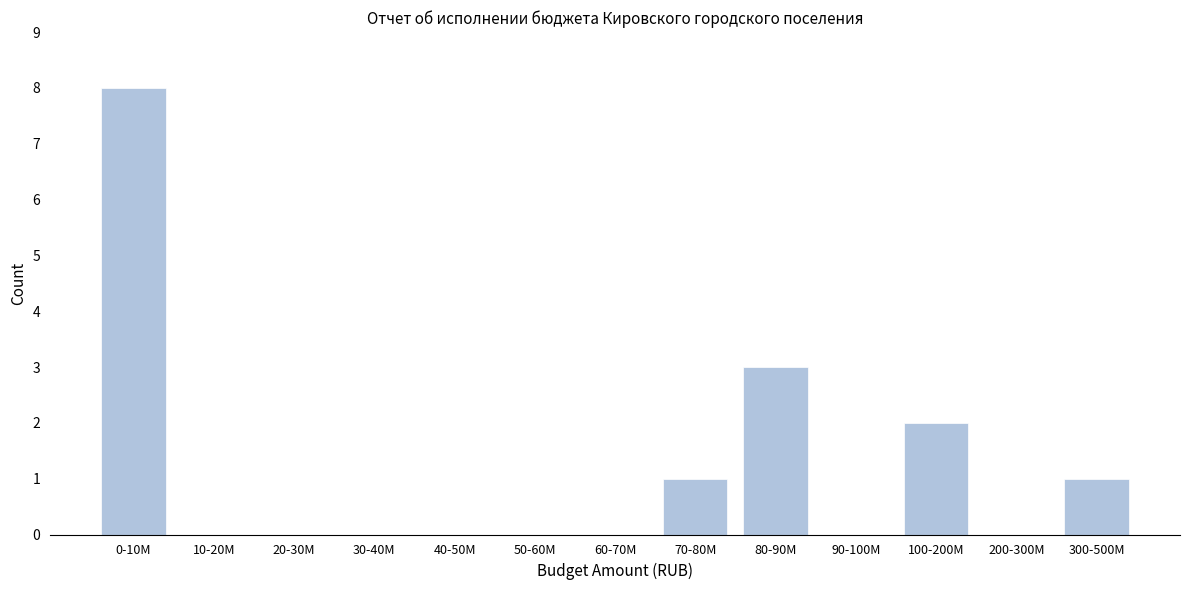

Reading left to right, what are all the values shown in this chart?

0-10M=8	10-20M=0	20-30M=0	30-40M=0	40-50M=0	50-60M=0	60-70M=0	70-80M=1	80-90M=3	90-100M=0	100-200M=2	200-300M=0	300-500M=1